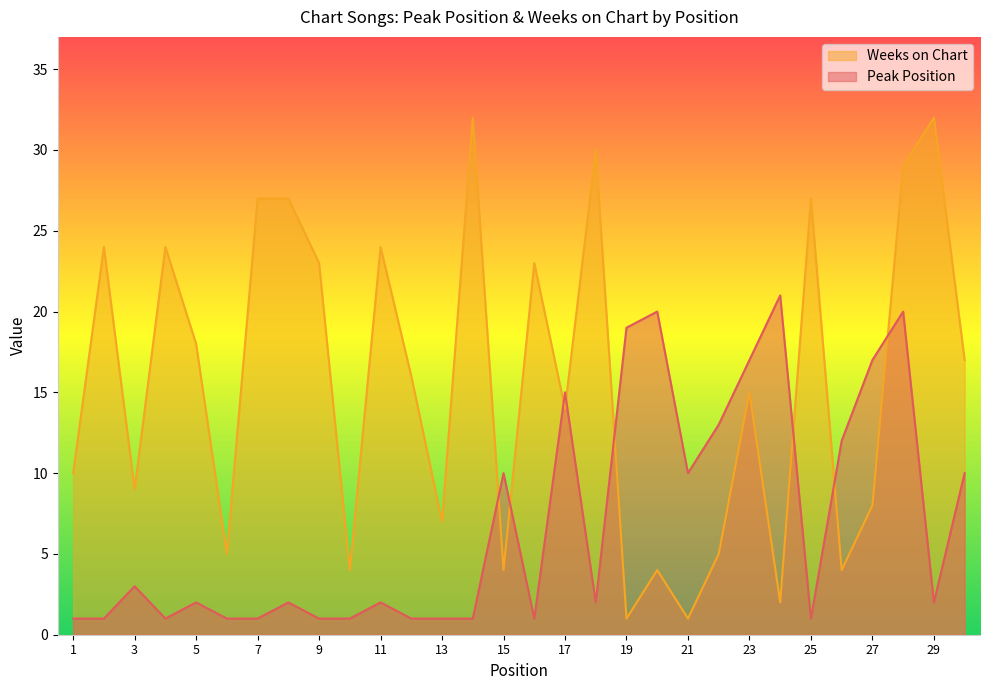

Reading left to right, what are all the values shown in this chart?

Peak Position: 1=1	2=1	3=3	4=1	5=2	6=1	7=1	8=2	9=1	10=1	11=2	12=1	13=1	14=1	15=10	16=1	17=15	18=2	19=19	20=20	21=10	22=13	23=17	24=21	25=1	26=12	27=17	28=20	29=2	30=10
Weeks on Chart: 1=10	2=24	3=9	4=24	5=18	6=5	7=27	8=27	9=23	10=4	11=24	12=16	13=7	14=32	15=4	16=23	17=14	18=30	19=1	20=4	21=1	22=5	23=15	24=2	25=27	26=4	27=8	28=29	29=32	30=17